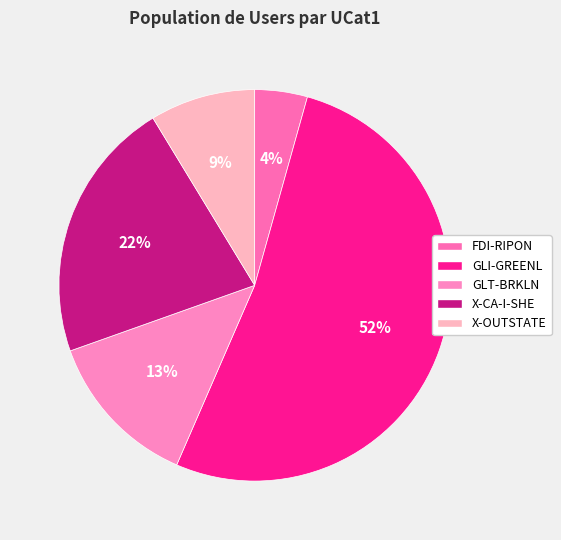

To the nearest percent, what portion does GLI-GREENL represent?

52%